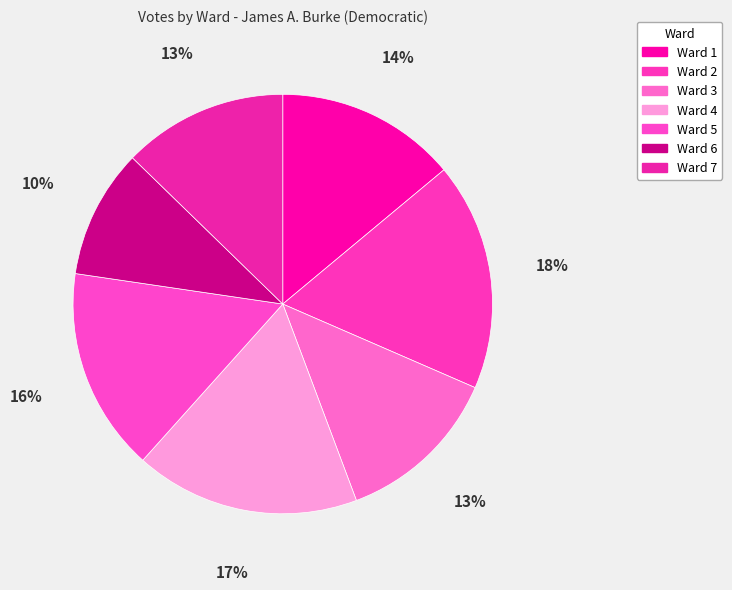

How many segments does this pie chart have?

7